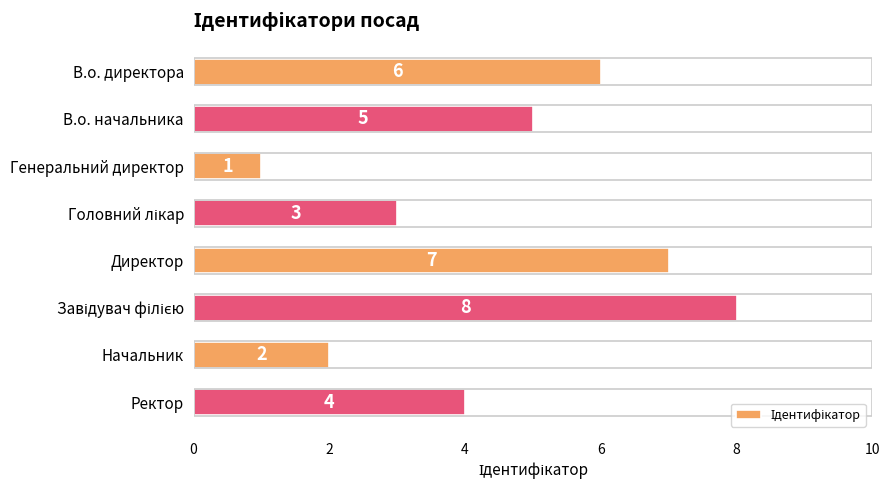

At which label is the value closest to 4?

Ректор